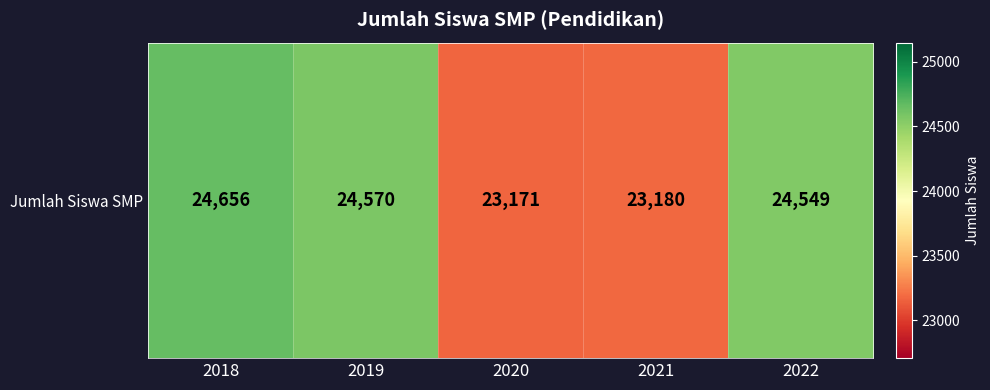

The value at 2022 is 17059. True or false?

False